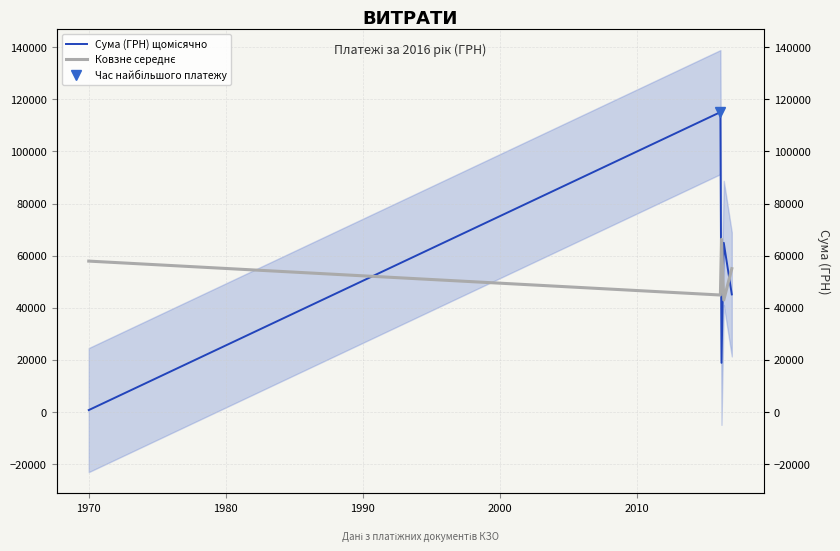

Count the number of data series in this chart.

2